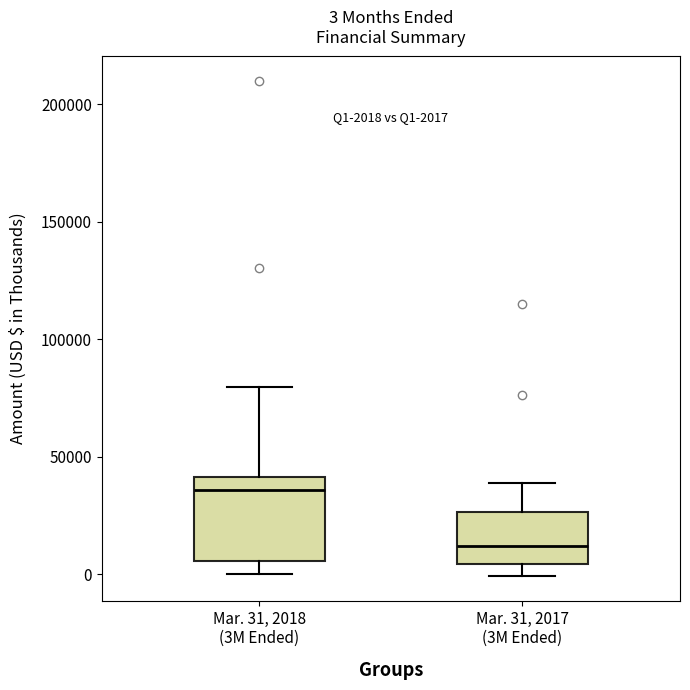

Which box's median line is the highest?

Mar. 31, 2018 (3M Ended)